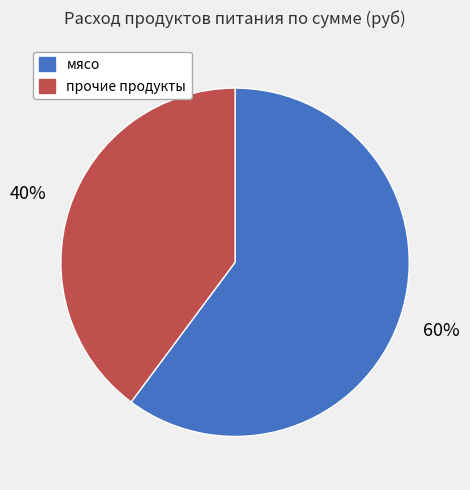

To the nearest percent, what is the average slice percentage?

50%